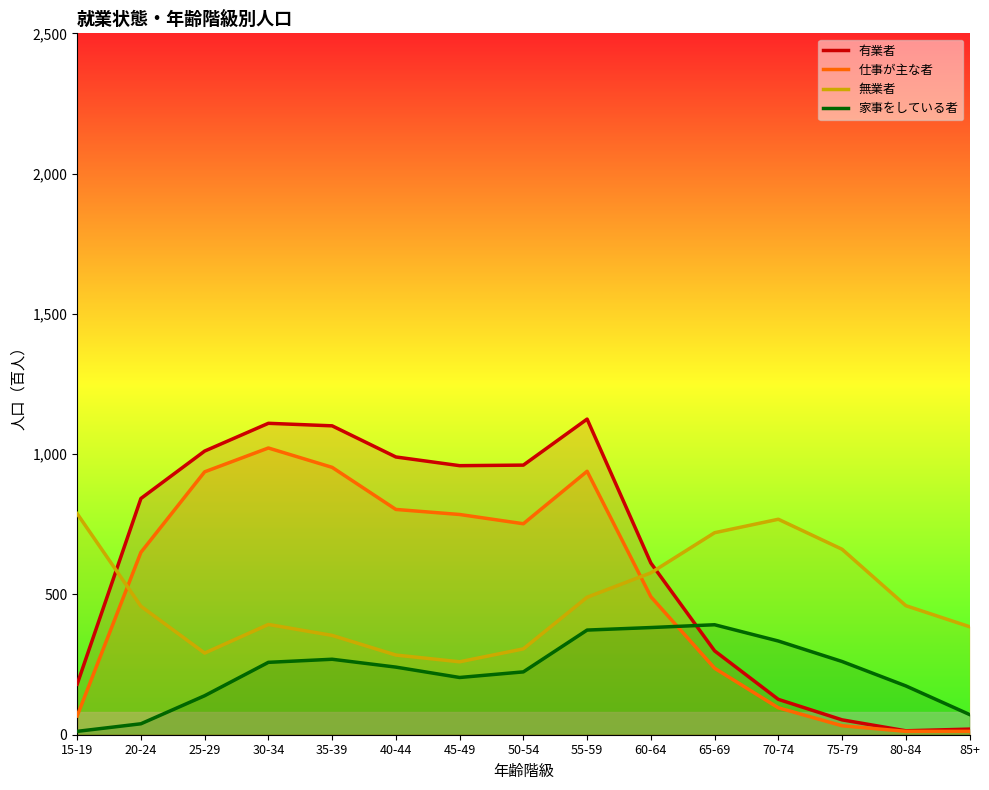

Is this an area chart (filled region under the line)?

No